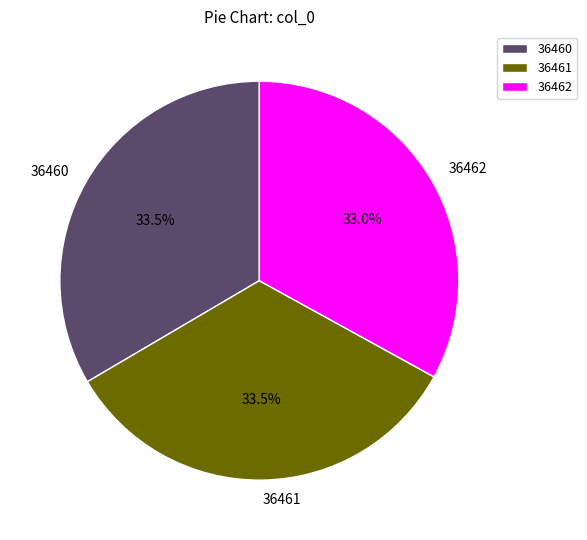

What is the total percentage of 36461 and 36460?

67.0%